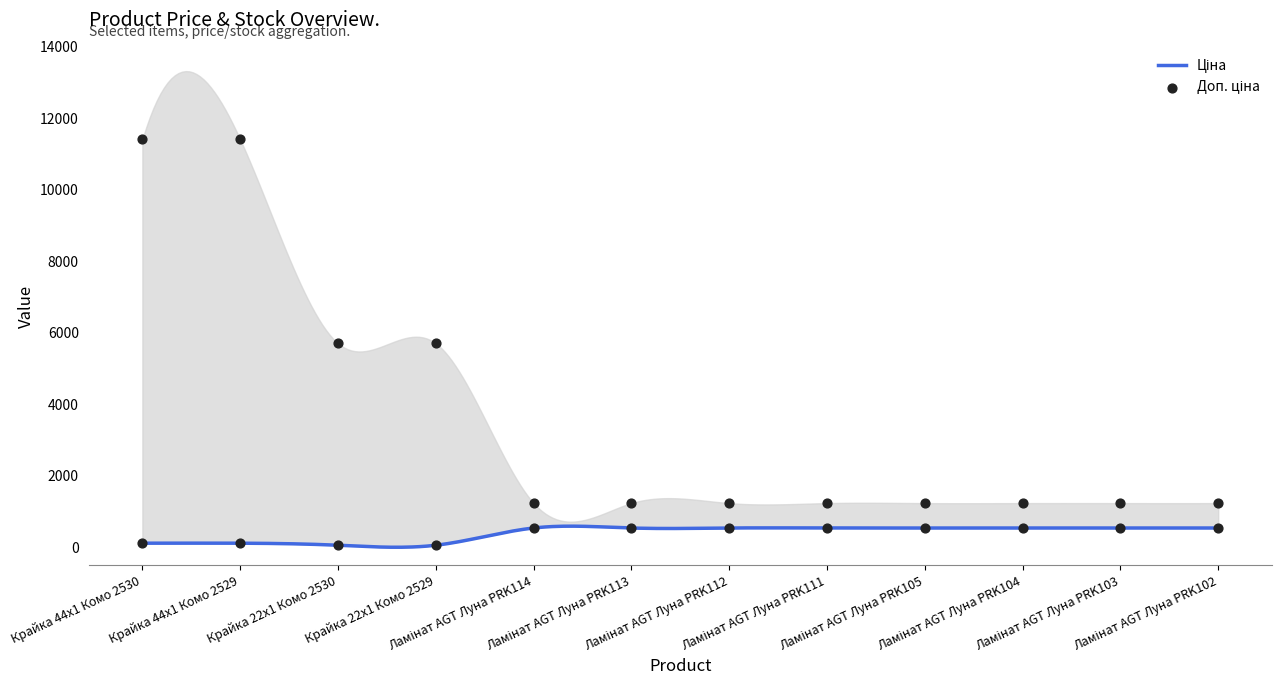

At how many categories does at least one series exceed 8586?

2